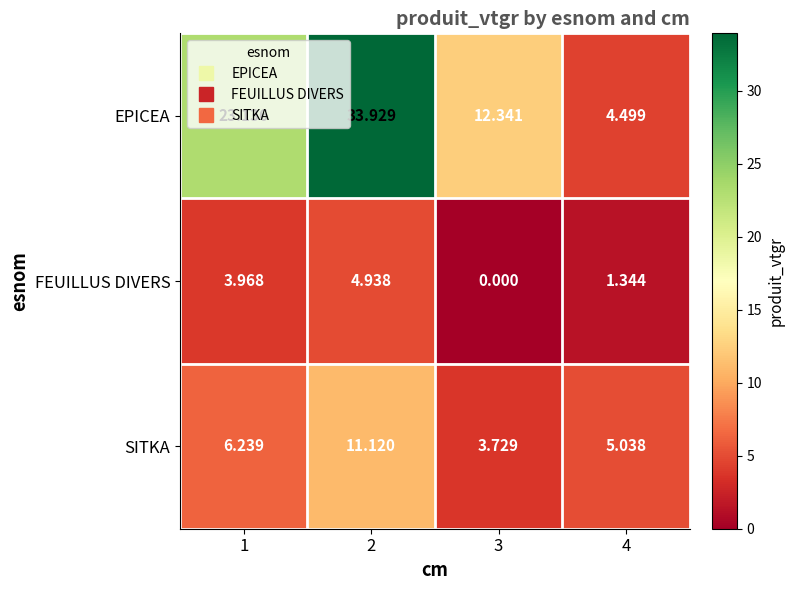

What is the total value across all series at 1?

33.3